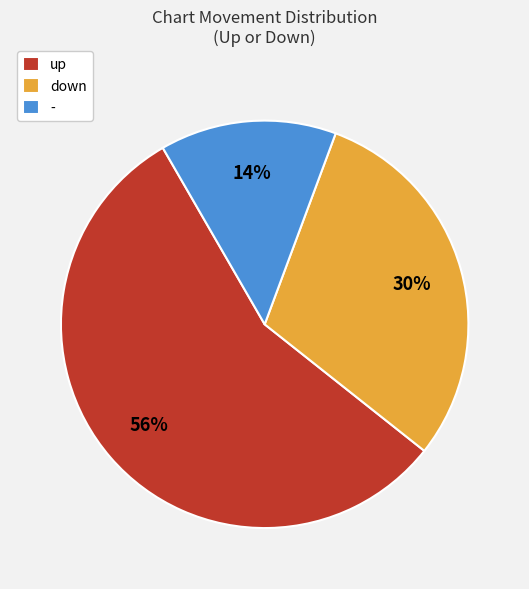

Combined, do - and up account for over 50%?

Yes